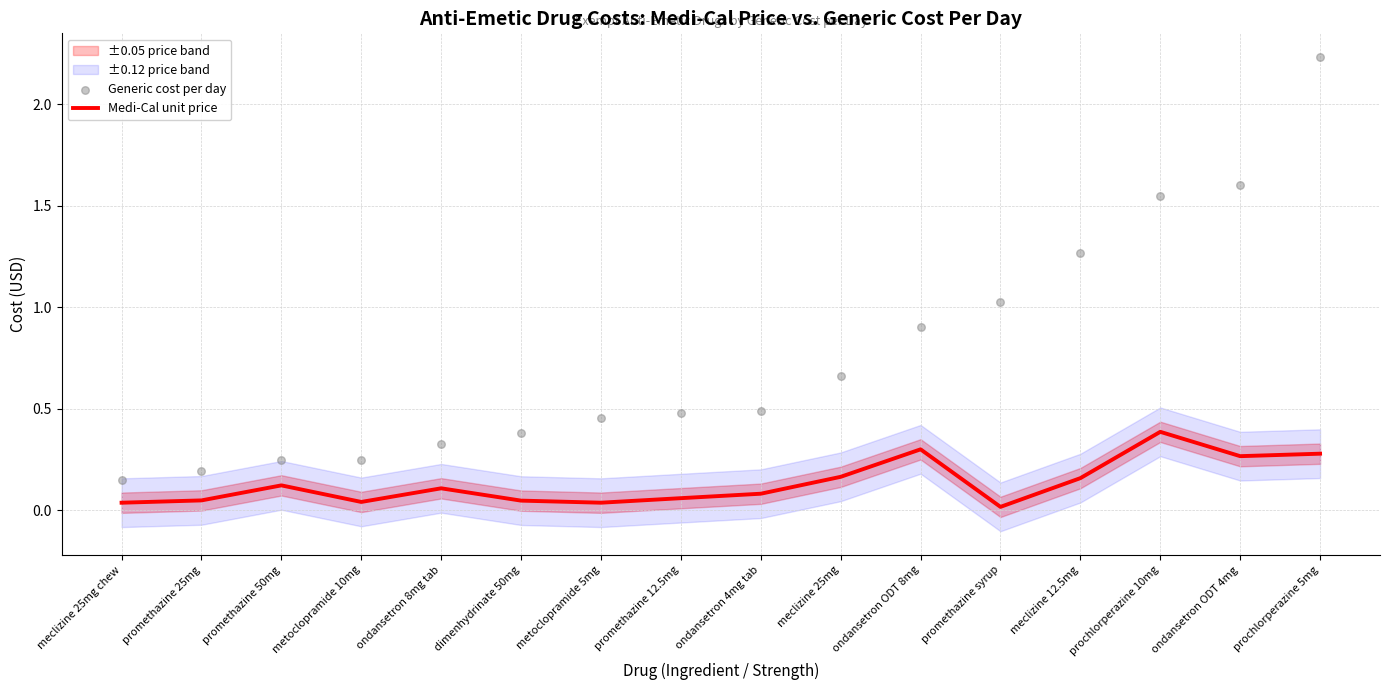

Which series reaches the maximum Y coordinate?

Generic cost per day